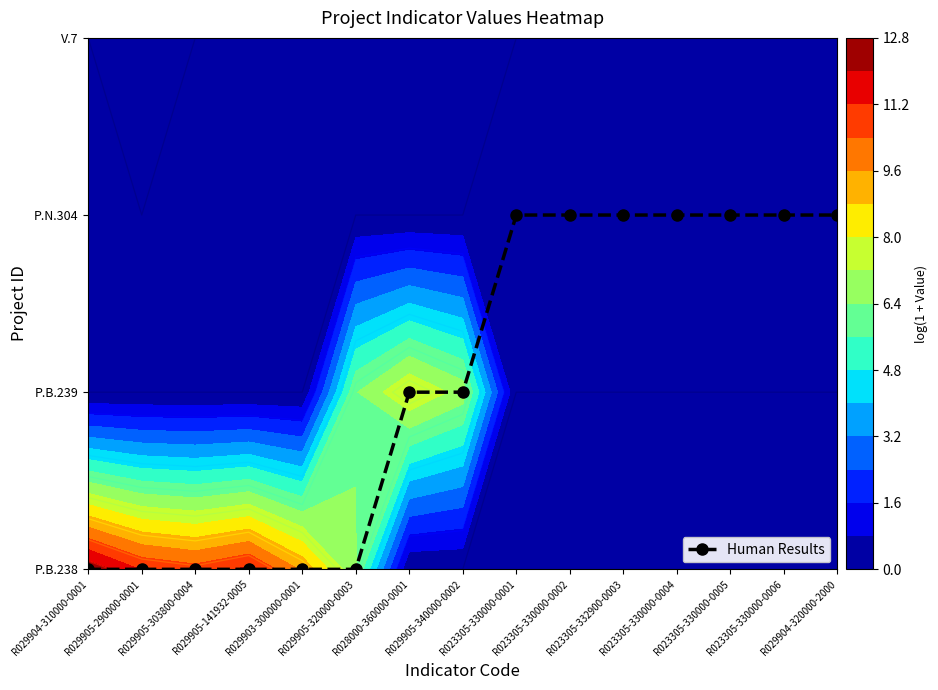

Is it true that the value at R023305-330000-0002 is 2?

True